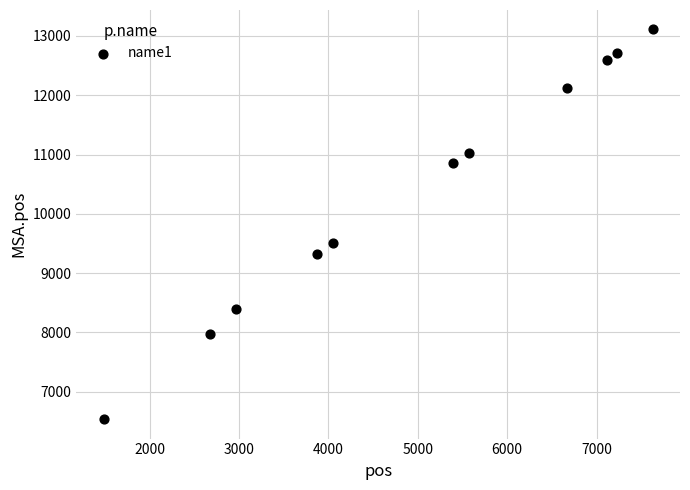

What Y value in the scatter plot is closest to 9822?

9508